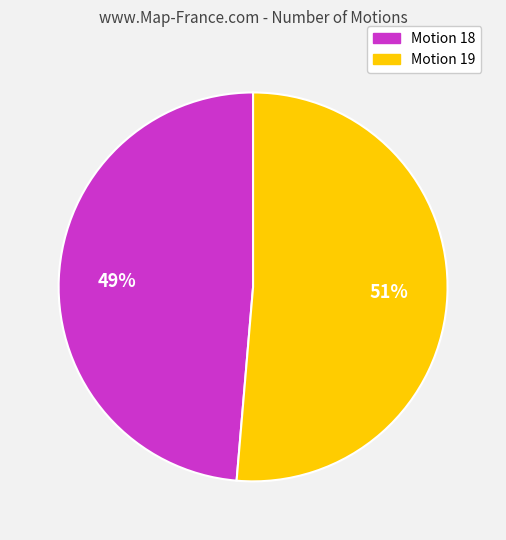

To the nearest percent, what is the average slice percentage?

50%